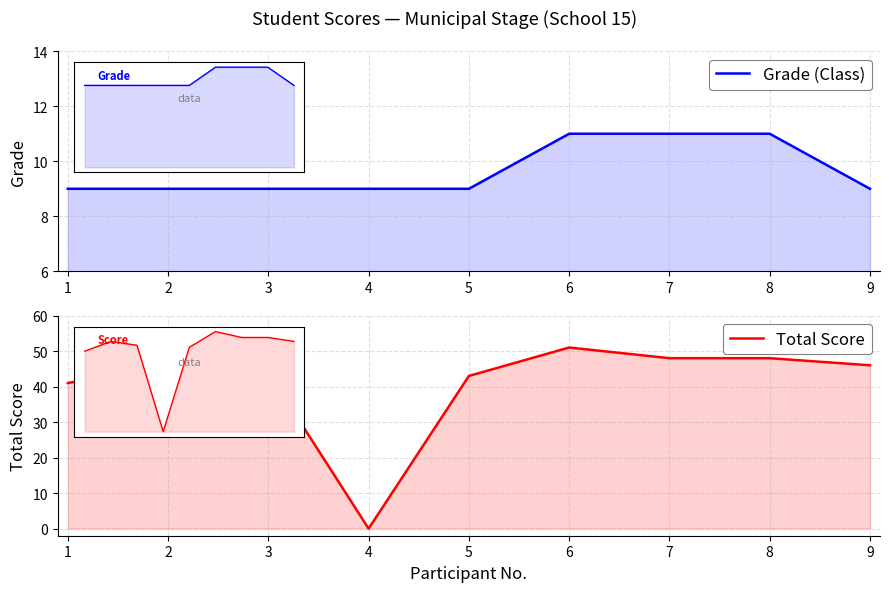

Does the chart display data point markers on the line(s)?

No